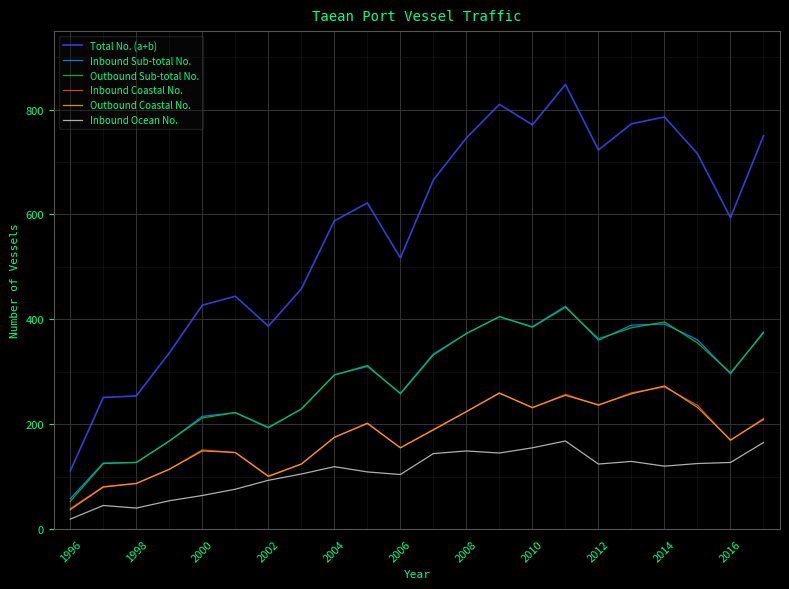

Which series has the largest total across all categories?

Total No. (a+b)